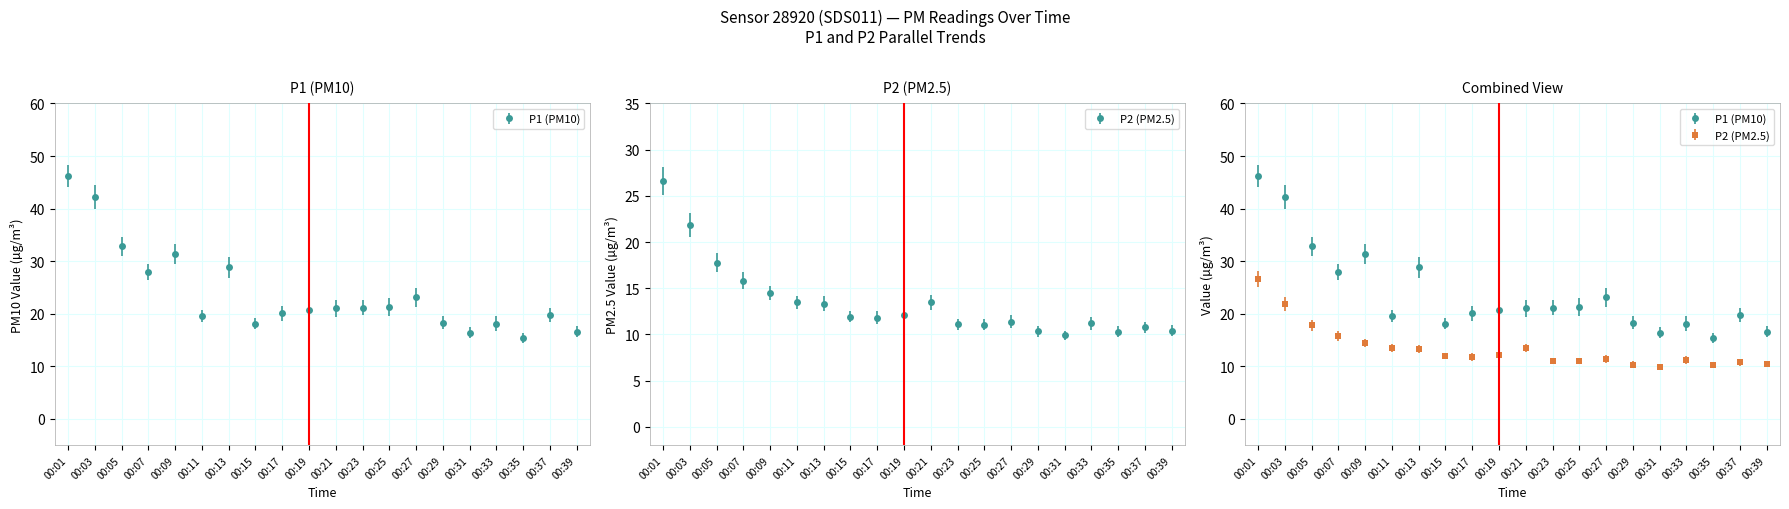

The value of P2 at 00:29 is 10.3. True or false?

True